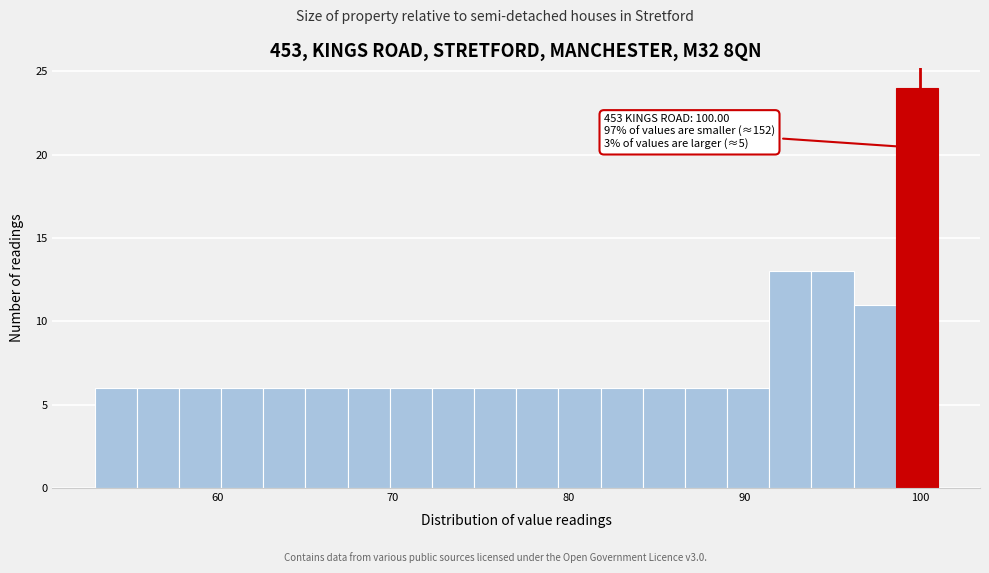

Read against the x-axis, roughly where is the centre of the tallest bar?

100